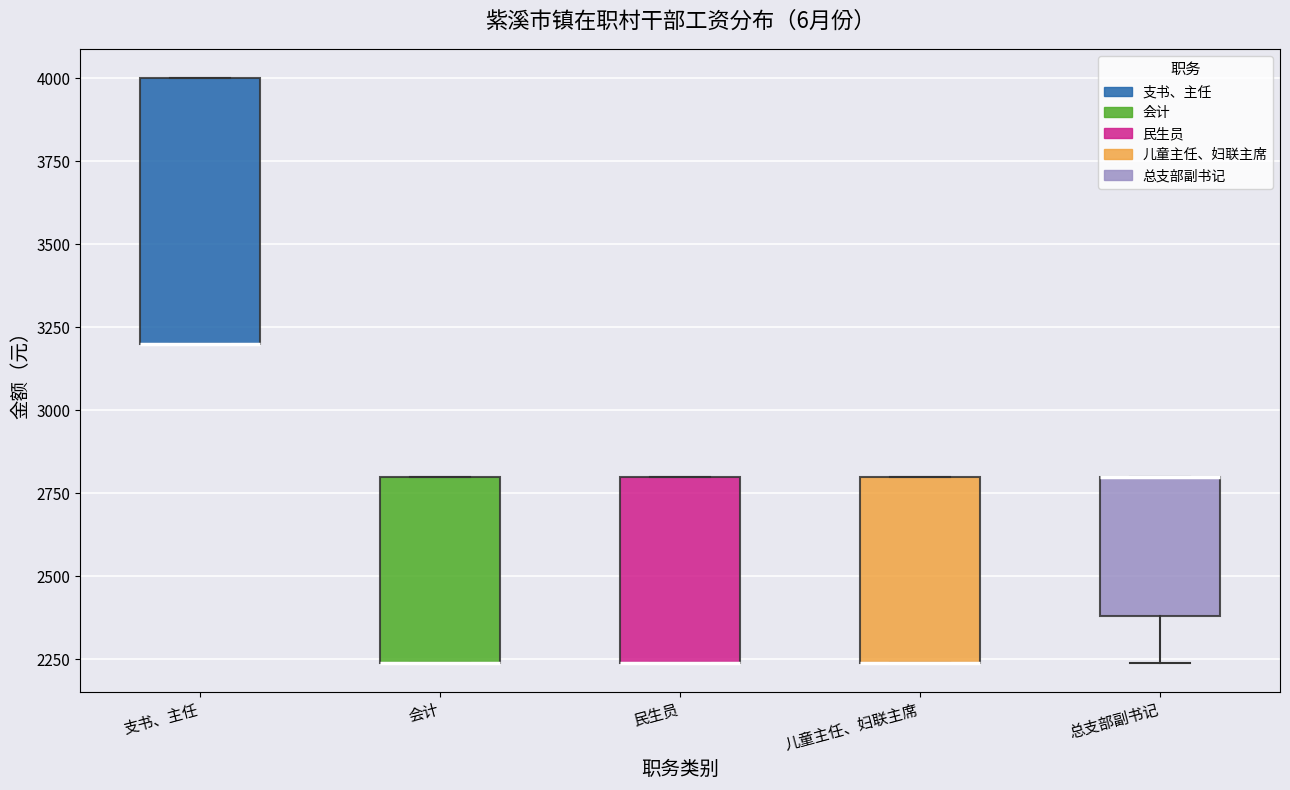

Reading left to right, read every box against the y-axis: the position of its median line, the range the box covers, and the ends of its whiskers. The values are not printed on the chart, so give them approximately, as read against the axis.

支书、主任: median 3200 (drawn on the box's lower edge), box 3200 to 4000, whiskers 3200 to 4000
会计: median 2250 (drawn on the box's lower edge), box 2250 to 2800, whiskers 2250 to 2800
民生员: median 2250 (drawn on the box's lower edge), box 2250 to 2800, whiskers 2250 to 2800
儿童主任、妇联主席: median 2250 (drawn on the box's lower edge), box 2250 to 2800, whiskers 2250 to 2800
总支部副书记: median 2800 (drawn on the box's upper edge), box 2400 to 2800, whiskers 2250 to 2800